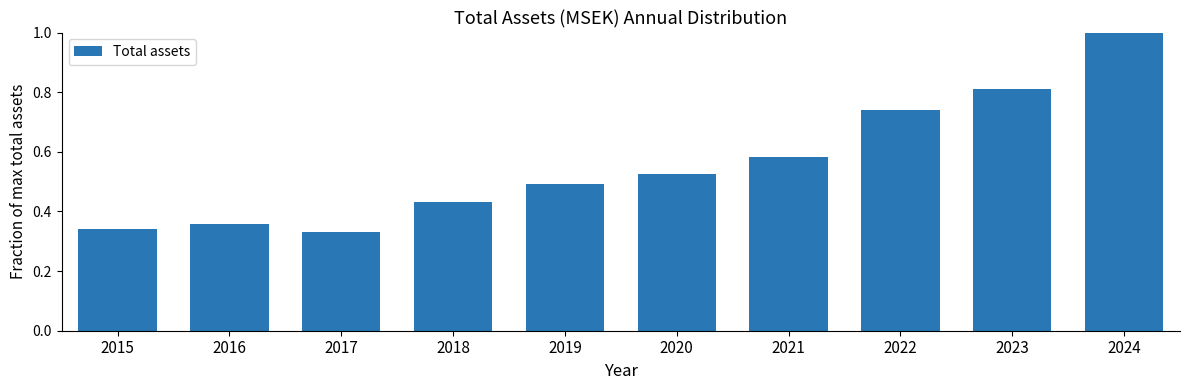

Rank the categories by value from lowest to highest.

2017, 2015, 2016, 2018, 2019, 2020, 2021, 2022, 2023, 2024